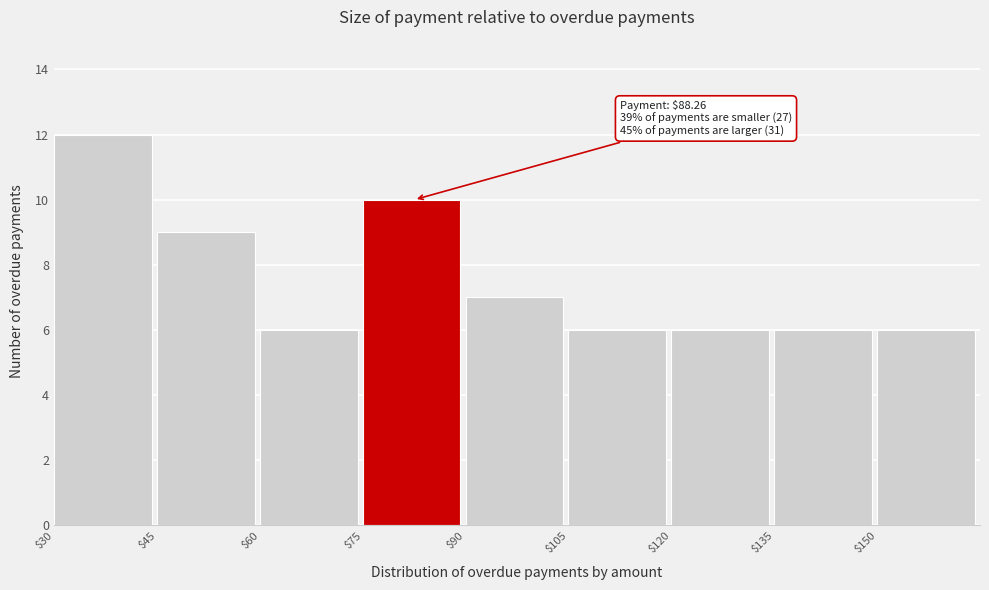

Over which range of the x-axis is the bar tallest?

30 to 45